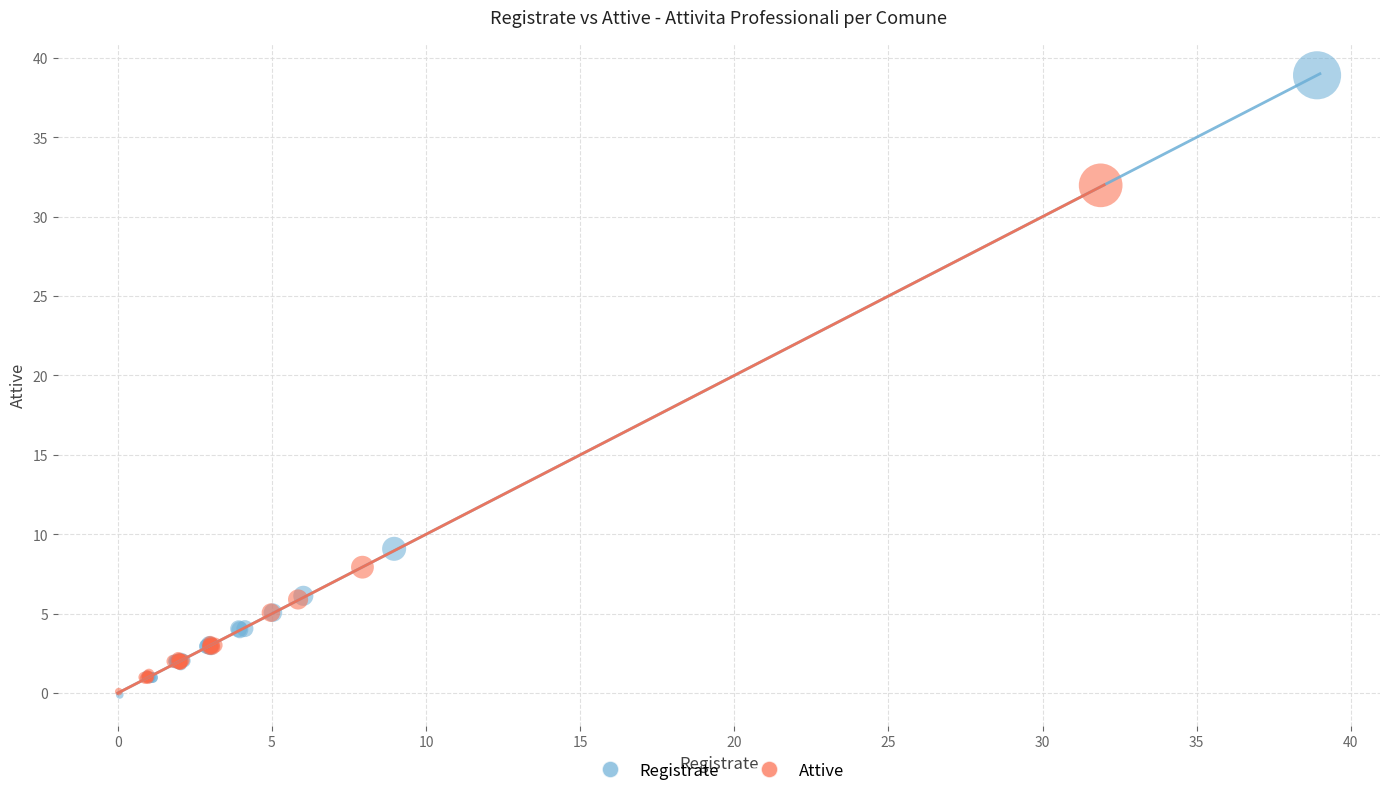

Which series contains the highest Y value?

Registrate